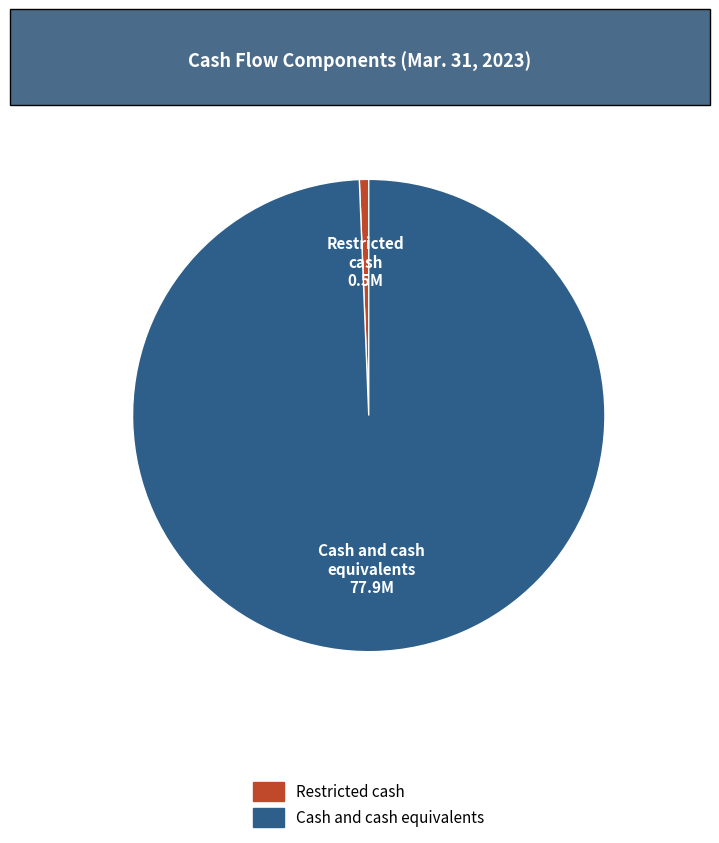

Between Restricted cash and Cash and cash equivalents, which is larger?

Cash and cash equivalents